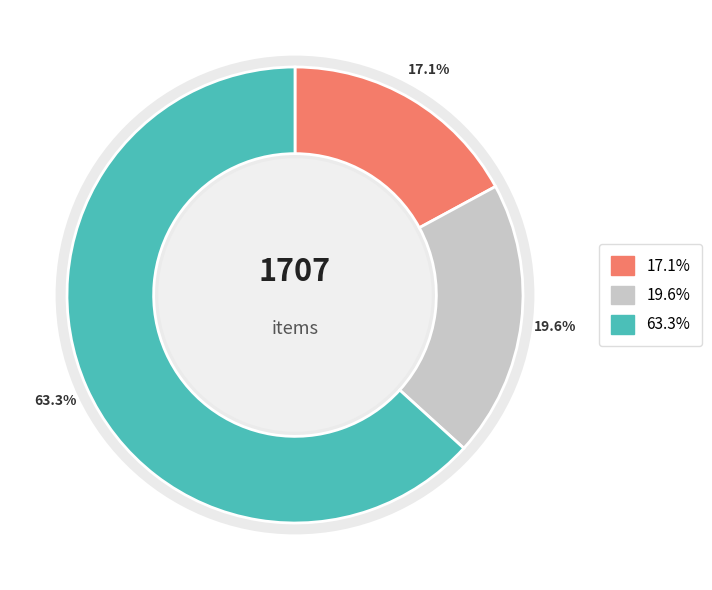

Do 1080 and 335 together represent more than half of the pie?

Yes